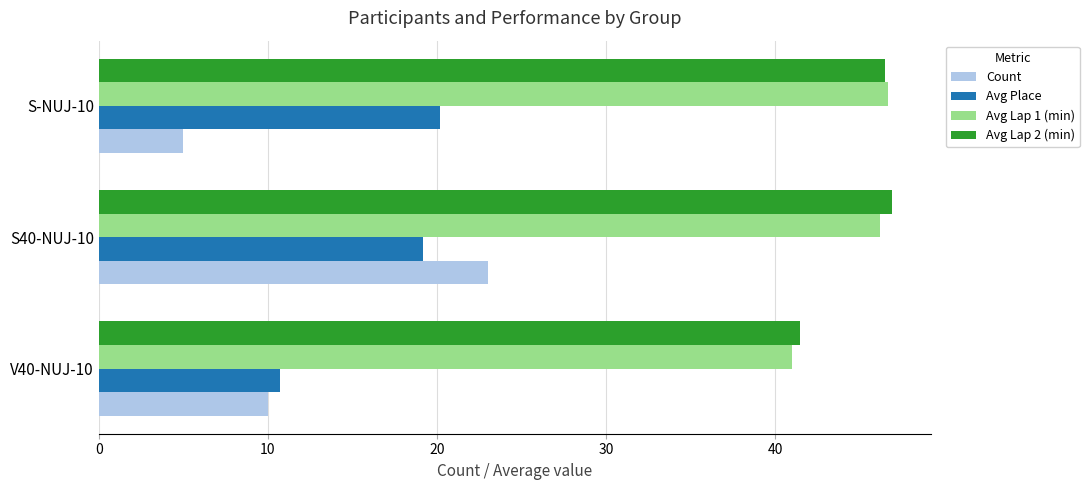

What is the approximate value of Avg Place at S40-NUJ-10?

19.2